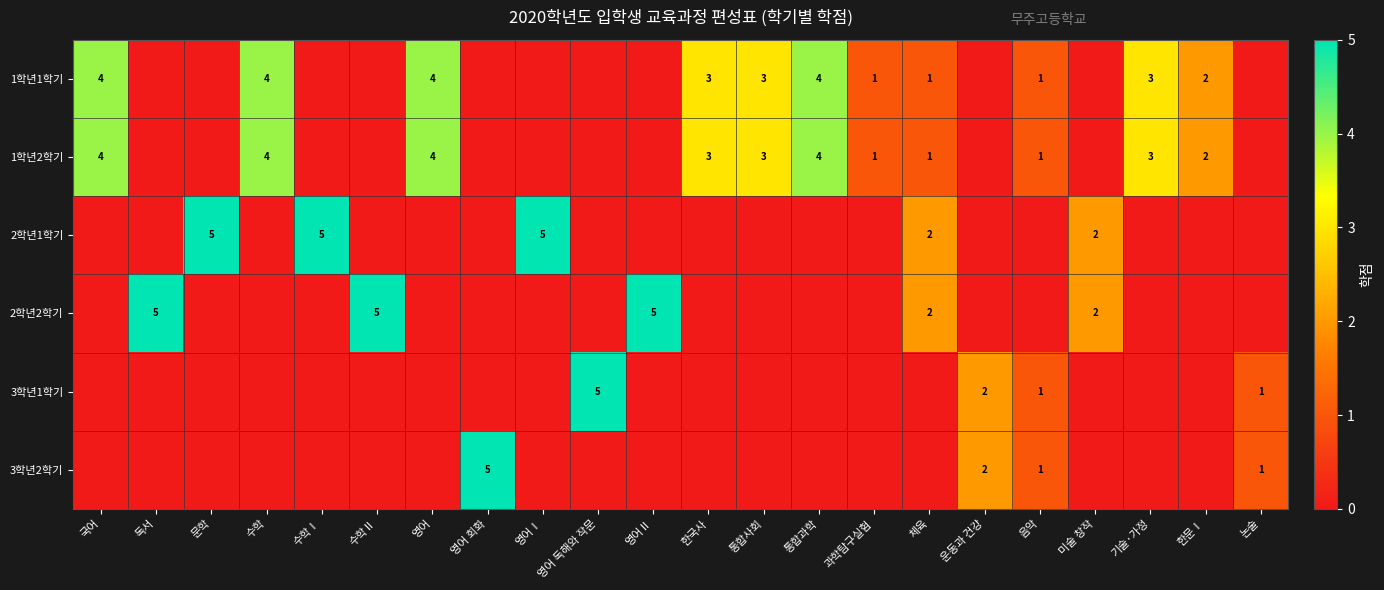

Is it true that 3학년1학기 equals 1 at 논술?

True